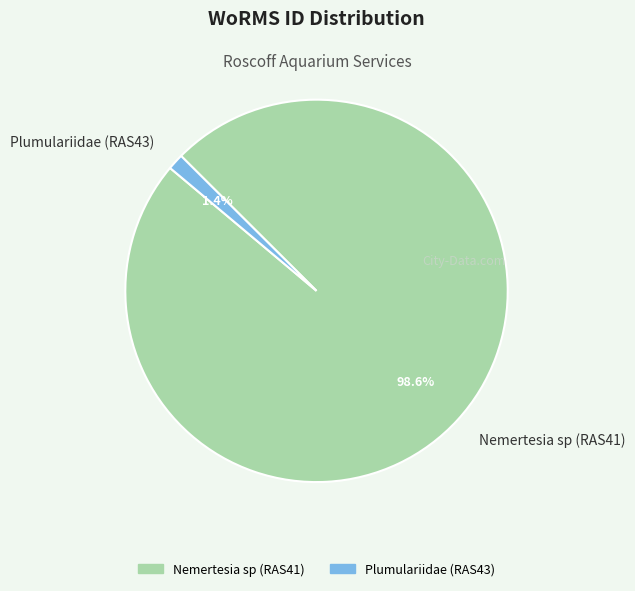

Rank the categories by value from lowest to highest.

Plumulariidae (RAS43), Nemertesia sp (RAS41)